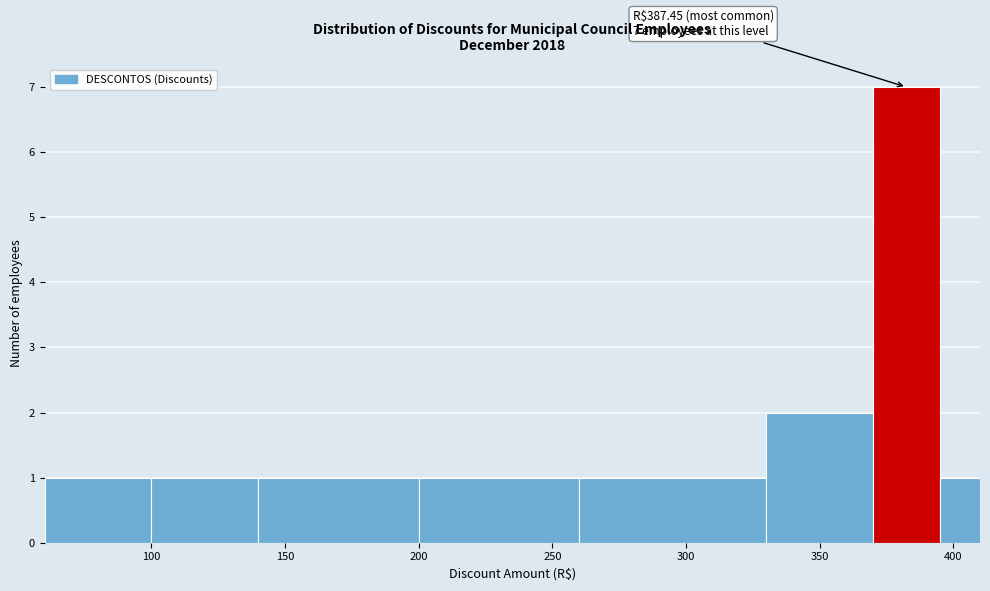

Around what value on the x-axis is the tallest bar? Give the approximate position of its centre, as read against the axis.

385